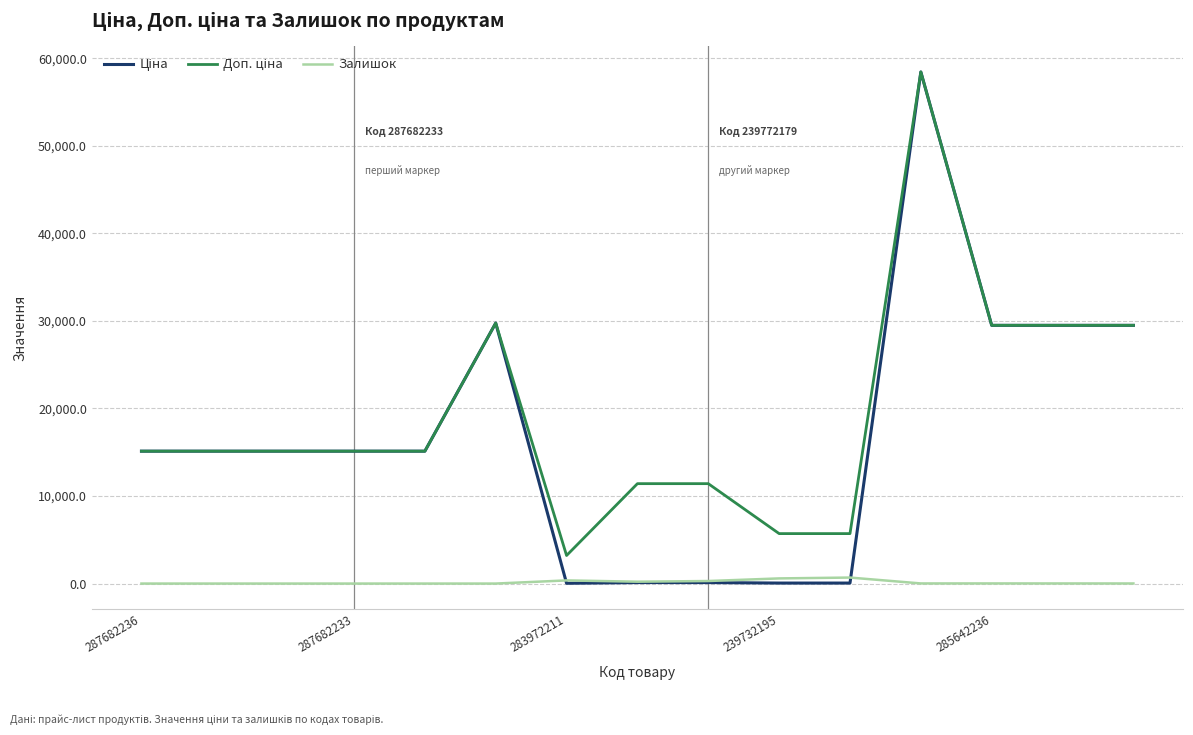

What is the average value of the Залишок series?

146.1